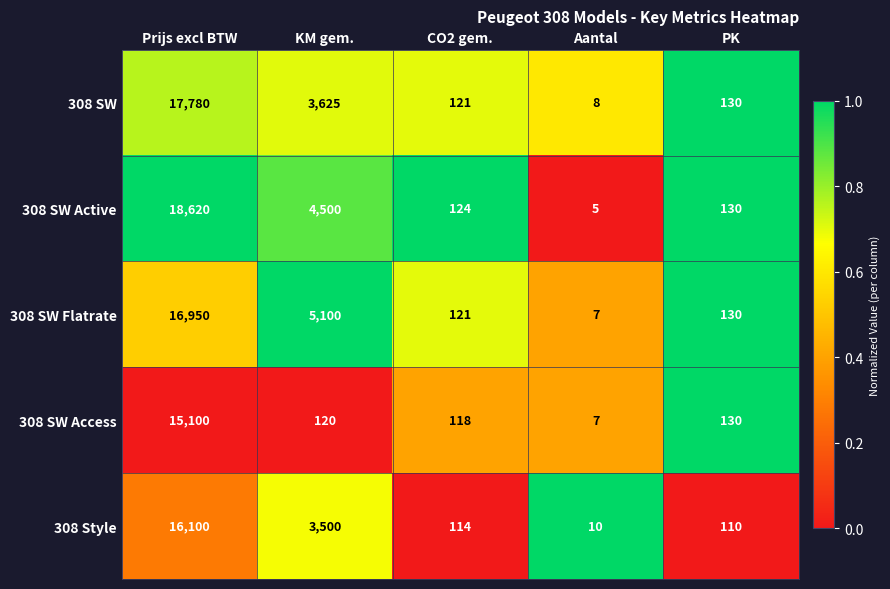

What is the sum of all 308 SW Flatrate values?

22308